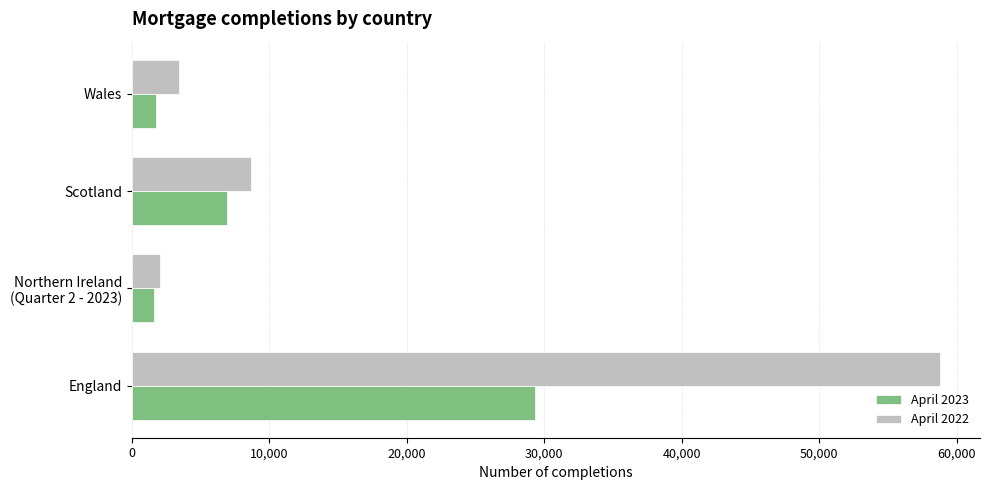

Is it true that April 2022 equals 25761 at England?

False